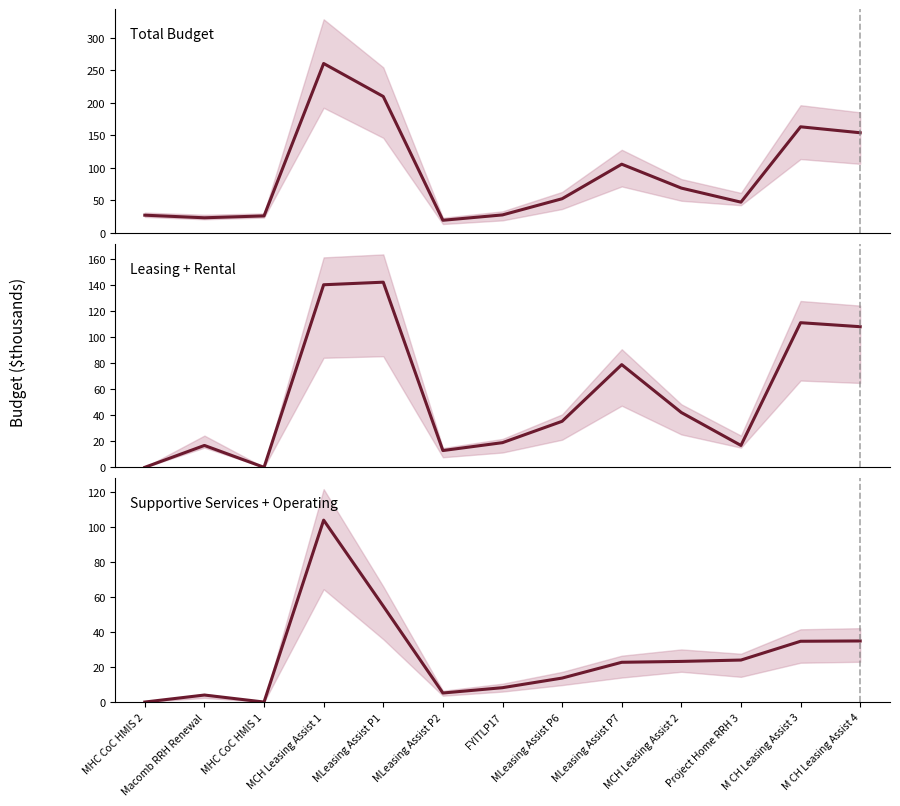

What is the difference between the Leasing + Rental values at MCH Leasing Assist 2 and MLeasing Assist P7?

36.8